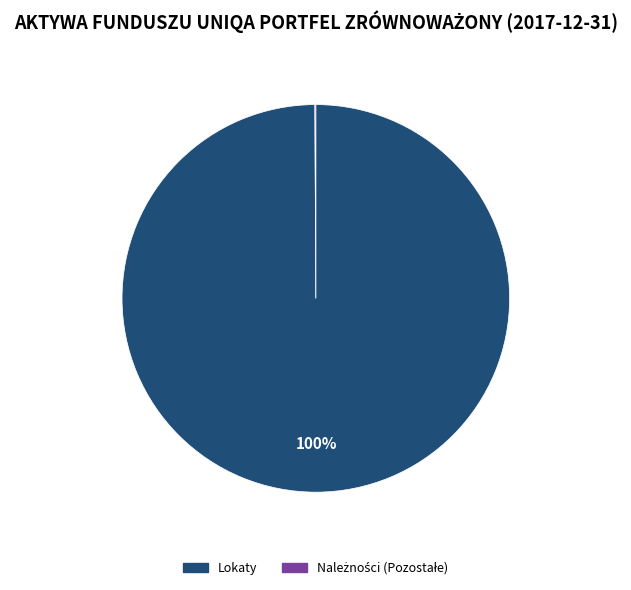

Is there a majority slice in this chart?

Yes